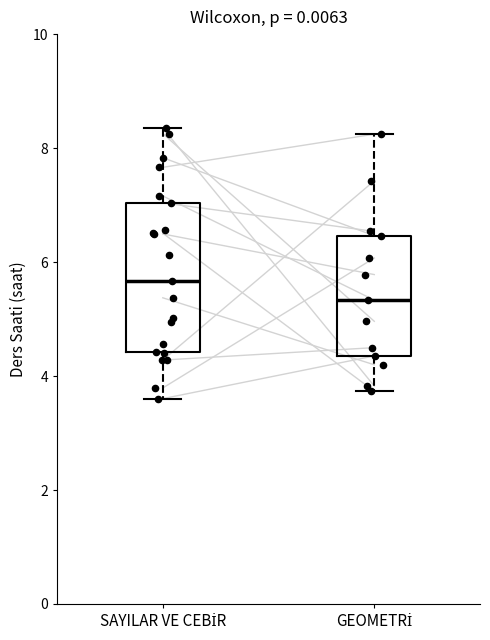

Reading left to right, transcribe this box plot: for each box, give where its median line is, the range the box spans, and where its two whiskers end, as read against the y-axis. The values are not printed on the chart, so give them approximately, as read against the axis.

SAYILAR VE CEBİR: median 5.6, box 4.4 to 7.0, whiskers 3.6 to 8.4
GEOMETRİ: median 5.4, box 4.4 to 6.4, whiskers 3.8 to 8.2